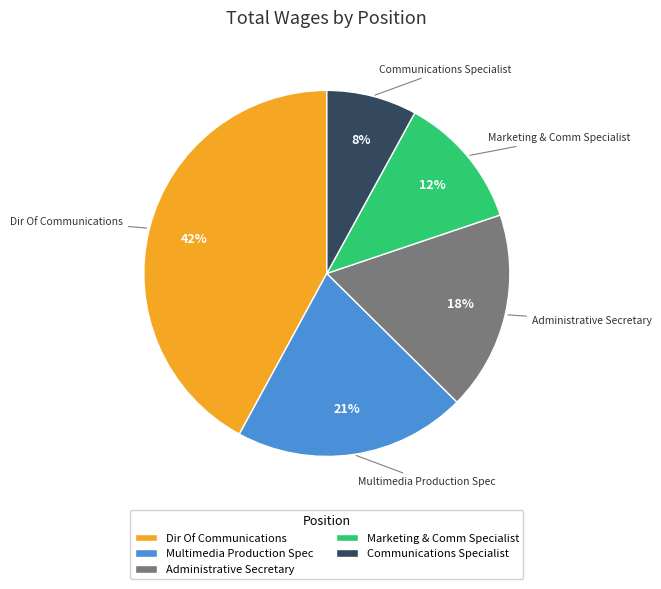

Which category has the smallest portion of the pie?

Communications Specialist